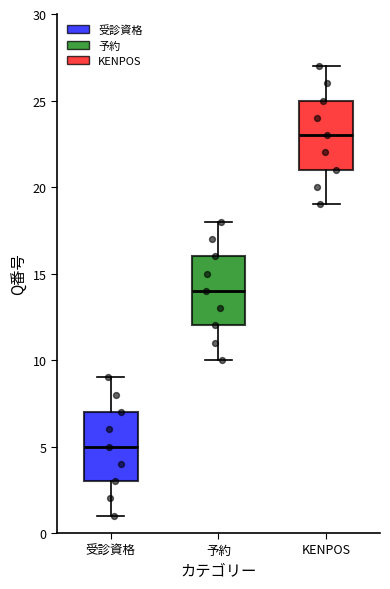

Reading left to right, read every box against the y-axis: the position of its median line, the range the box covers, and the ends of its whiskers. The values are not printed on the chart, so give them approximately, as read against the axis.

受診資格: median 5, box 3 to 7, whiskers 1 to 9
予約: median 14, box 12 to 16, whiskers 10 to 18
KENPOS: median 23, box 21 to 25, whiskers 19 to 27